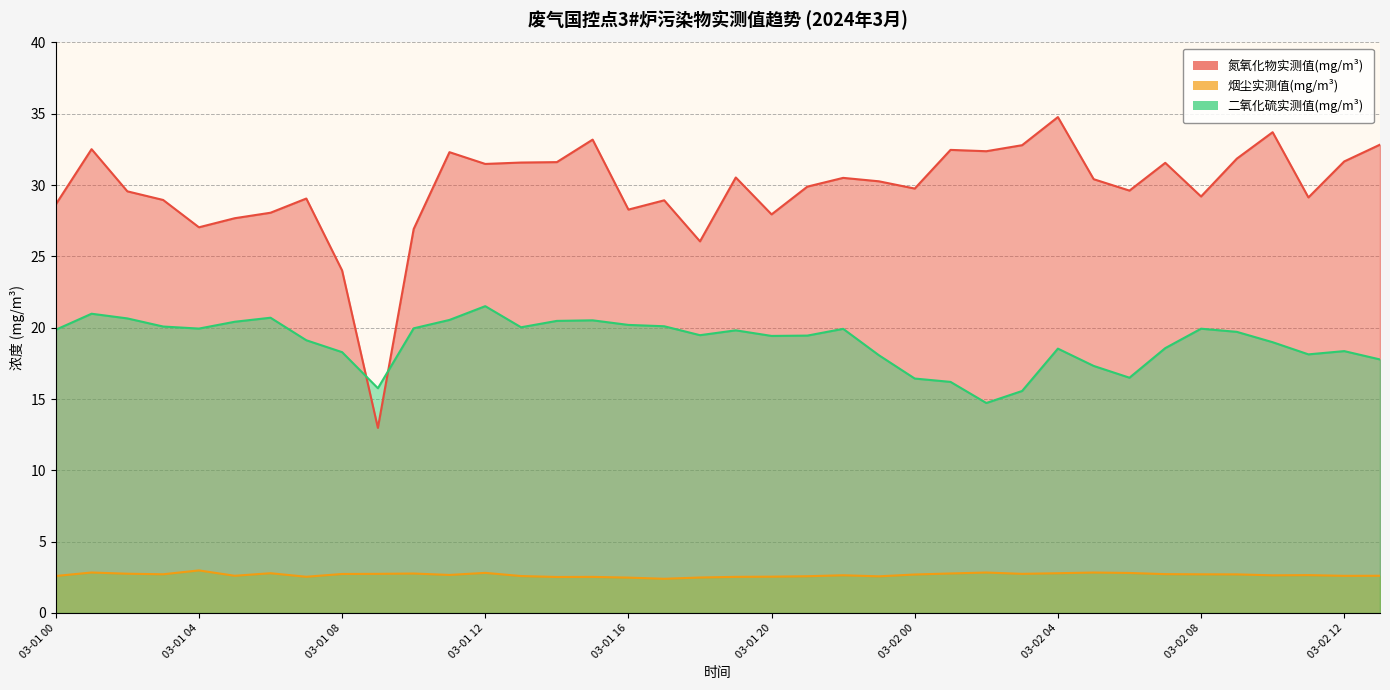

What is the difference between the maximum and minimum values in the 烟尘实测值(mg/m³) series?

0.6